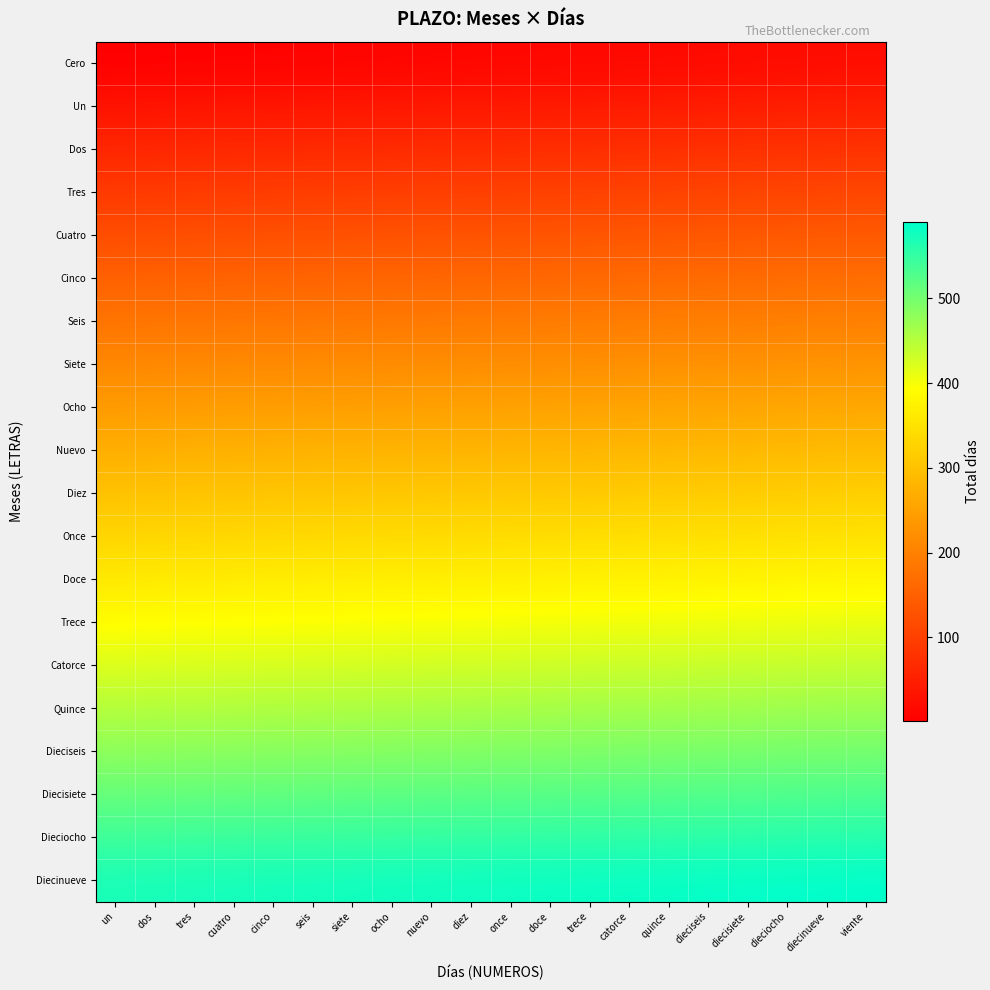

Reading left to right, list all the values displayed in this chart.

Cero: un=1	dos=2	tres=3	cuatro=4	cinco=5	seis=6	siete=7	ocho=8	nuevo=9	diez=10	once=11	doce=12	trece=13	catorce=14	quince=15	dieciseis=16	diecisiete=17	dieciocho=18	diecinueve=19	viente=20
Un: un=31	dos=32	tres=33	cuatro=34	cinco=35	seis=36	siete=37	ocho=38	nuevo=39	diez=40	once=41	doce=42	trece=43	catorce=44	quince=45	dieciseis=46	diecisiete=47	dieciocho=48	diecinueve=49	viente=50
Dos: un=61	dos=62	tres=63	cuatro=64	cinco=65	seis=66	siete=67	ocho=68	nuevo=69	diez=70	once=71	doce=72	trece=73	catorce=74	quince=75	dieciseis=76	diecisiete=77	dieciocho=78	diecinueve=79	viente=80
Tres: un=91	dos=92	tres=93	cuatro=94	cinco=95	seis=96	siete=97	ocho=98	nuevo=99	diez=100	once=101	doce=102	trece=103	catorce=104	quince=105	dieciseis=106	diecisiete=107	dieciocho=108	diecinueve=109	viente=110
Cuatro: un=121	dos=122	tres=123	cuatro=124	cinco=125	seis=126	siete=127	ocho=128	nuevo=129	diez=130	once=131	doce=132	trece=133	catorce=134	quince=135	dieciseis=136	diecisiete=137	dieciocho=138	diecinueve=139	viente=140
Cinco: un=151	dos=152	tres=153	cuatro=154	cinco=155	seis=156	siete=157	ocho=158	nuevo=159	diez=160	once=161	doce=162	trece=163	catorce=164	quince=165	dieciseis=166	diecisiete=167	dieciocho=168	diecinueve=169	viente=170
Seis: un=181	dos=182	tres=183	cuatro=184	cinco=185	seis=186	siete=187	ocho=188	nuevo=189	diez=190	once=191	doce=192	trece=193	catorce=194	quince=195	dieciseis=196	diecisiete=197	dieciocho=198	diecinueve=199	viente=200
Siete: un=211	dos=212	tres=213	cuatro=214	cinco=215	seis=216	siete=217	ocho=218	nuevo=219	diez=220	once=221	doce=222	trece=223	catorce=224	quince=225	dieciseis=226	diecisiete=227	dieciocho=228	diecinueve=229	viente=230
Ocho: un=241	dos=242	tres=243	cuatro=244	cinco=245	seis=246	siete=247	ocho=248	nuevo=249	diez=250	once=251	doce=252	trece=253	catorce=254	quince=255	dieciseis=256	diecisiete=257	dieciocho=258	diecinueve=259	viente=260
Nuevo: un=271	dos=272	tres=273	cuatro=274	cinco=275	seis=276	siete=277	ocho=278	nuevo=279	diez=280	once=281	doce=282	trece=283	catorce=284	quince=285	dieciseis=286	diecisiete=287	dieciocho=288	diecinueve=289	viente=290
Diez: un=301	dos=302	tres=303	cuatro=304	cinco=305	seis=306	siete=307	ocho=308	nuevo=309	diez=310	once=311	doce=312	trece=313	catorce=314	quince=315	dieciseis=316	diecisiete=317	dieciocho=318	diecinueve=319	viente=320
Once: un=331	dos=332	tres=333	cuatro=334	cinco=335	seis=336	siete=337	ocho=338	nuevo=339	diez=340	once=341	doce=342	trece=343	catorce=344	quince=345	dieciseis=346	diecisiete=347	dieciocho=348	diecinueve=349	viente=350
Doce: un=361	dos=362	tres=363	cuatro=364	cinco=365	seis=366	siete=367	ocho=368	nuevo=369	diez=370	once=371	doce=372	trece=373	catorce=374	quince=375	dieciseis=376	diecisiete=377	dieciocho=378	diecinueve=379	viente=380
Trece: un=391	dos=392	tres=393	cuatro=394	cinco=395	seis=396	siete=397	ocho=398	nuevo=399	diez=400	once=401	doce=402	trece=403	catorce=404	quince=405	dieciseis=406	diecisiete=407	dieciocho=408	diecinueve=409	viente=410
Catorce: un=421	dos=422	tres=423	cuatro=424	cinco=425	seis=426	siete=427	ocho=428	nuevo=429	diez=430	once=431	doce=432	trece=433	catorce=434	quince=435	dieciseis=436	diecisiete=437	dieciocho=438	diecinueve=439	viente=440
Quince: un=451	dos=452	tres=453	cuatro=454	cinco=455	seis=456	siete=457	ocho=458	nuevo=459	diez=460	once=461	doce=462	trece=463	catorce=464	quince=465	dieciseis=466	diecisiete=467	dieciocho=468	diecinueve=469	viente=470
Dieciseis: un=481	dos=482	tres=483	cuatro=484	cinco=485	seis=486	siete=487	ocho=488	nuevo=489	diez=490	once=491	doce=492	trece=493	catorce=494	quince=495	dieciseis=496	diecisiete=497	dieciocho=498	diecinueve=499	viente=500
Diecisiete: un=511	dos=512	tres=513	cuatro=514	cinco=515	seis=516	siete=517	ocho=518	nuevo=519	diez=520	once=521	doce=522	trece=523	catorce=524	quince=525	dieciseis=526	diecisiete=527	dieciocho=528	diecinueve=529	viente=530
Dieciocho: un=541	dos=542	tres=543	cuatro=544	cinco=545	seis=546	siete=547	ocho=548	nuevo=549	diez=550	once=551	doce=552	trece=553	catorce=554	quince=555	dieciseis=556	diecisiete=557	dieciocho=558	diecinueve=559	viente=560
Diecinueve: un=571	dos=572	tres=573	cuatro=574	cinco=575	seis=576	siete=577	ocho=578	nuevo=579	diez=580	once=581	doce=582	trece=583	catorce=584	quince=585	dieciseis=586	diecisiete=587	dieciocho=588	diecinueve=589	viente=590